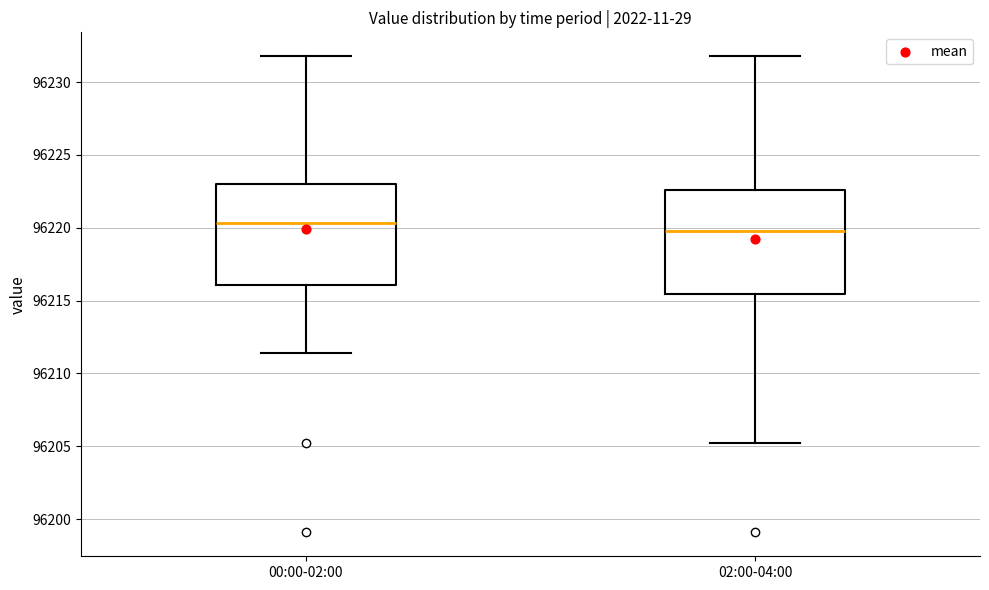

Where does the lower whisker of the box for 02:00-04:00 end on the y-axis? The values are not printed on the chart, so give them approximately, as read against the axis.

96205.0